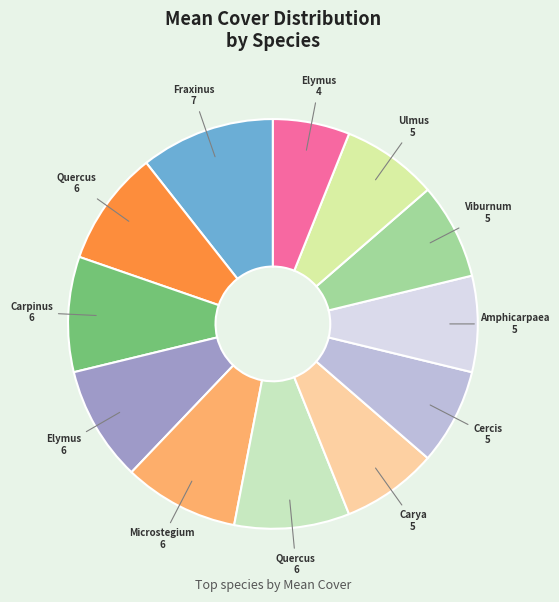

How many slices are in this pie chart?

12